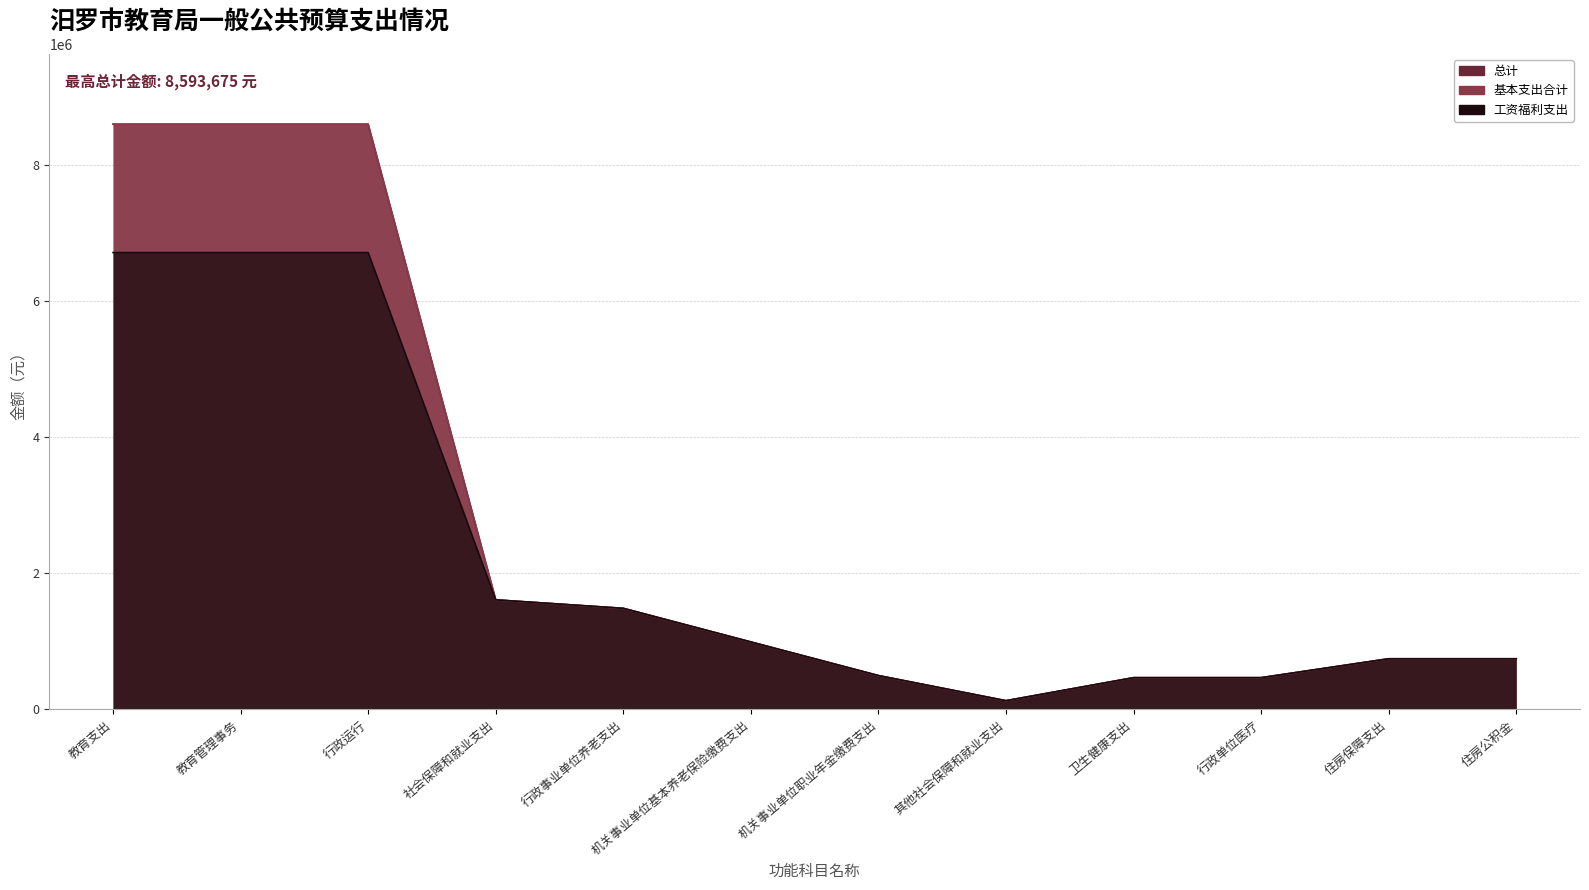

Which category has the highest value across all series?

教育支出